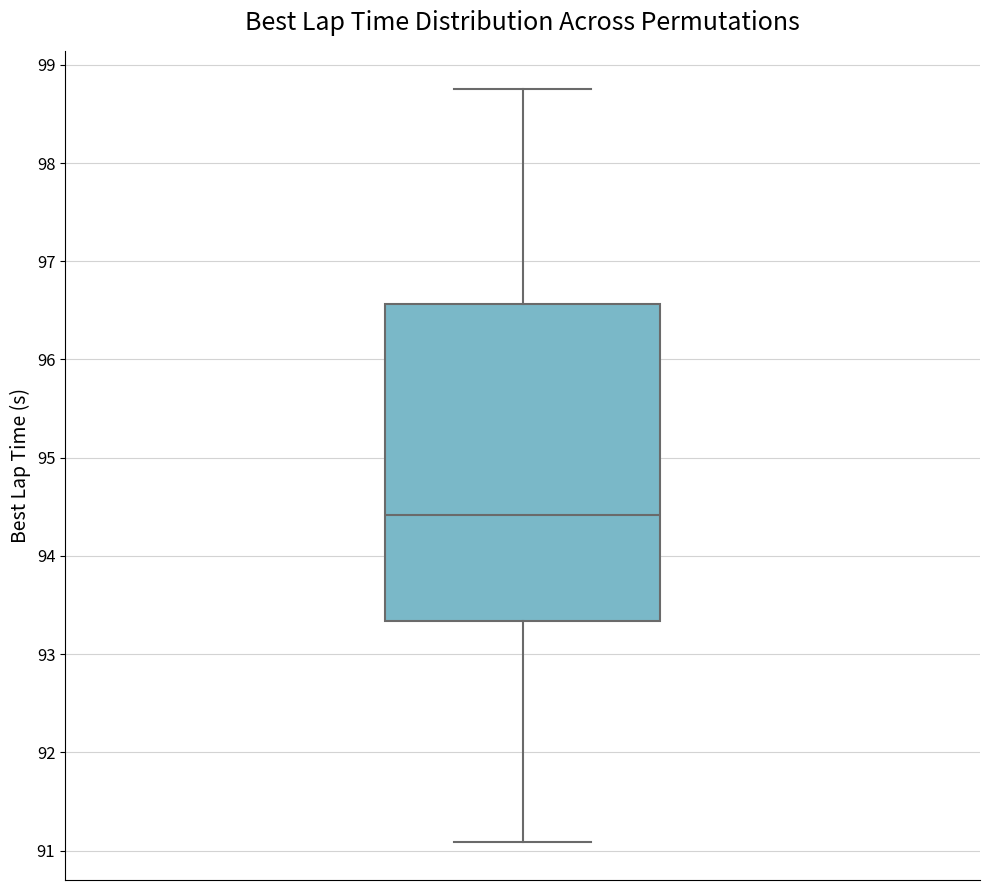

Where is the upper edge of the box on the y-axis? The values are not printed on the chart, so give them approximately, as read against the axis.

96.6